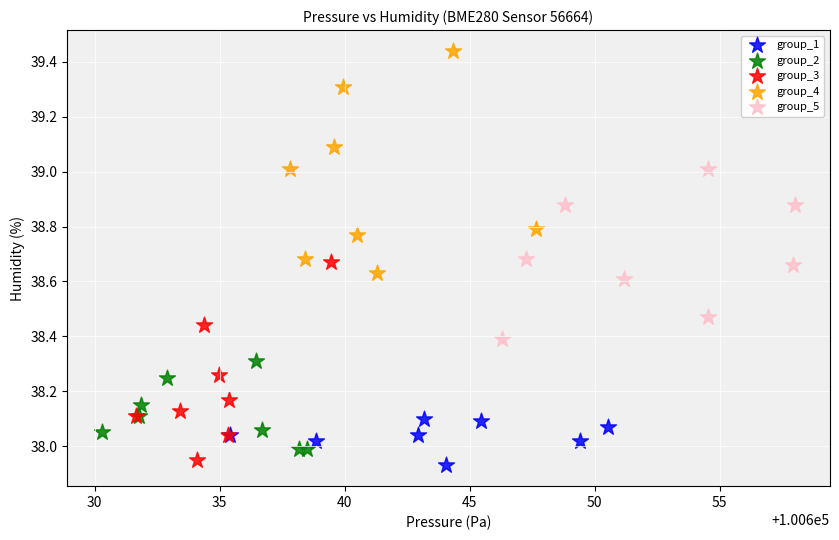

Which series contains the highest Y value?

group_4